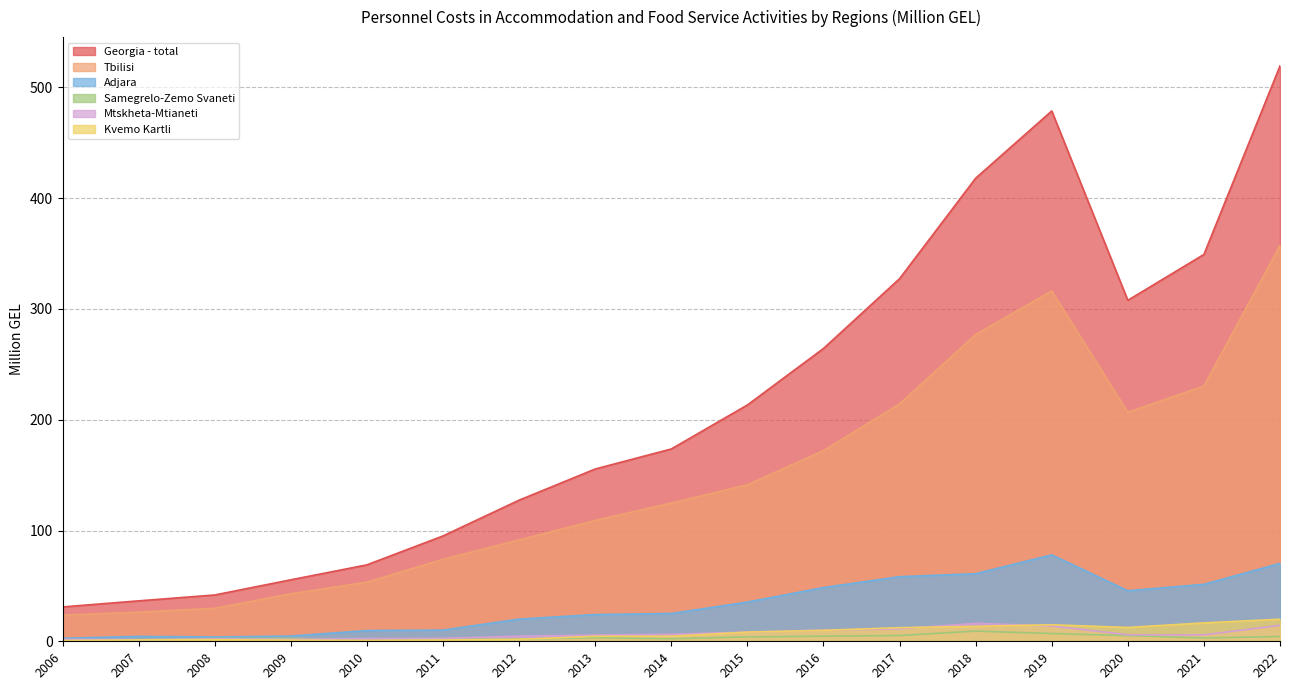

What is the sum of all Tbilisi values?

2490.7